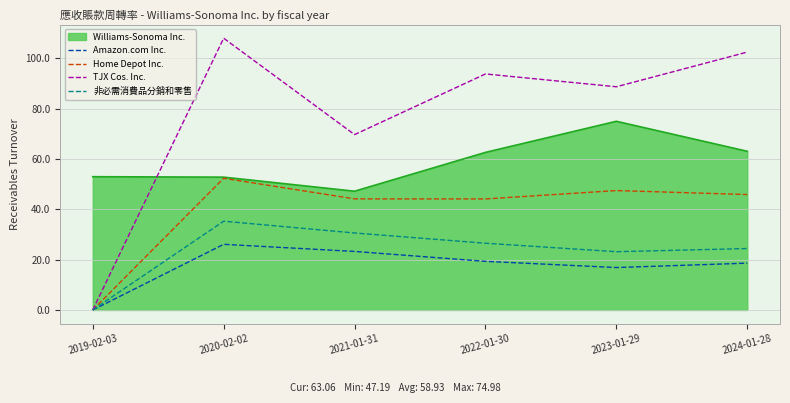

How many lines are shown in the chart?

5